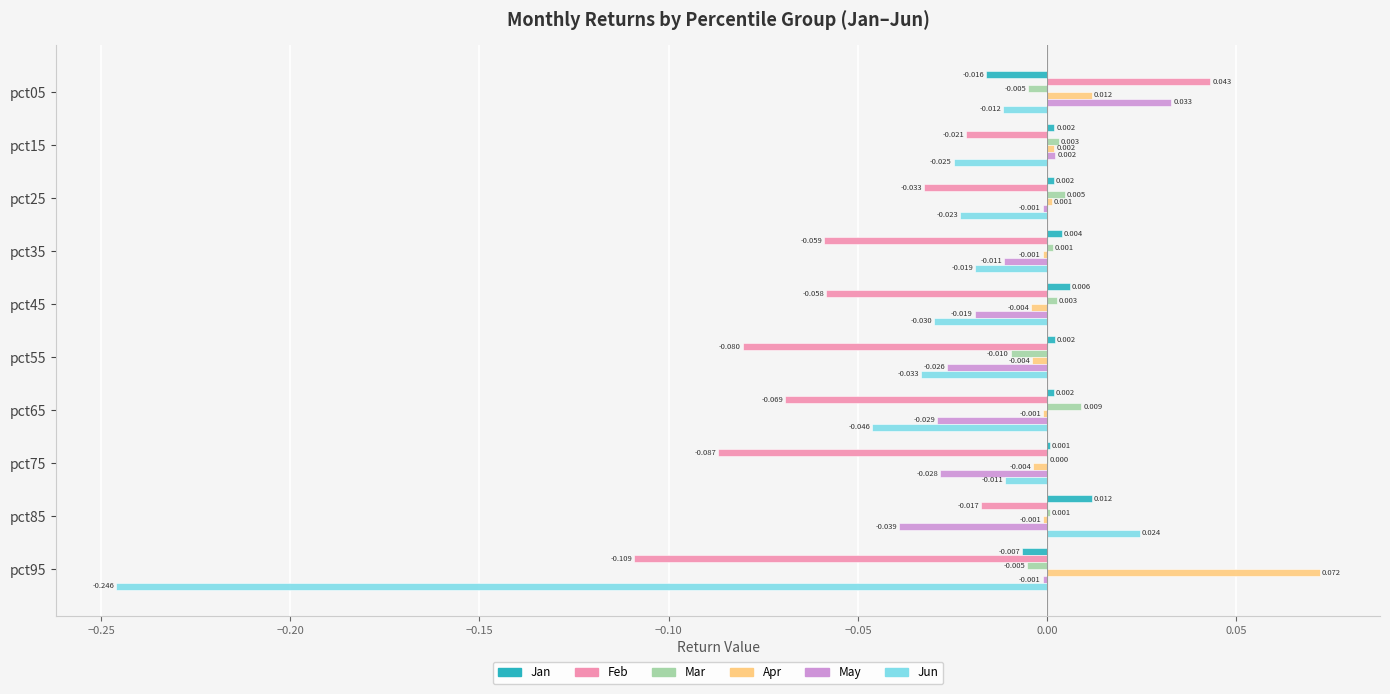

Between pct15 and pct45, which series saw the biggest shift?

Feb